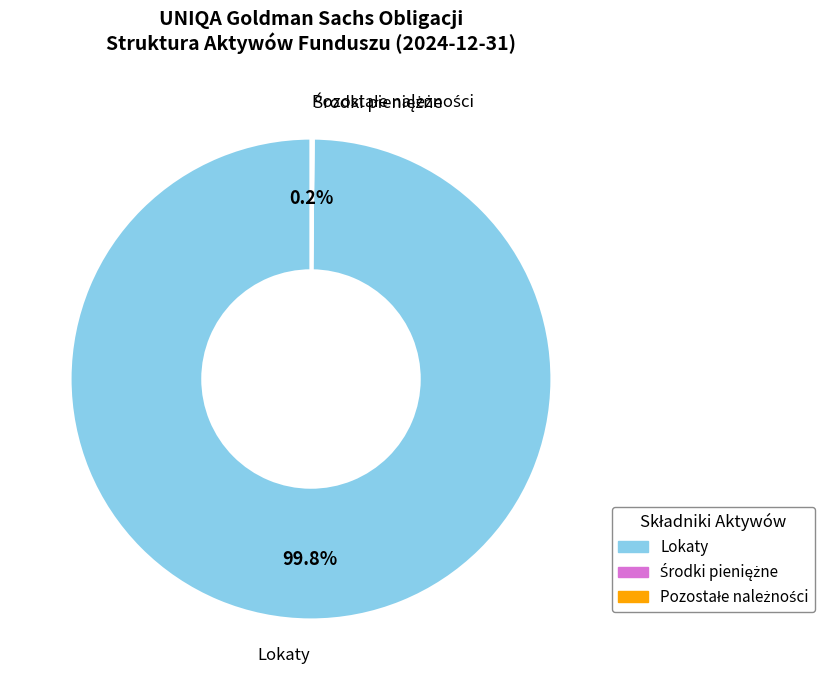

Which category has the biggest portion of the pie?

Lokaty